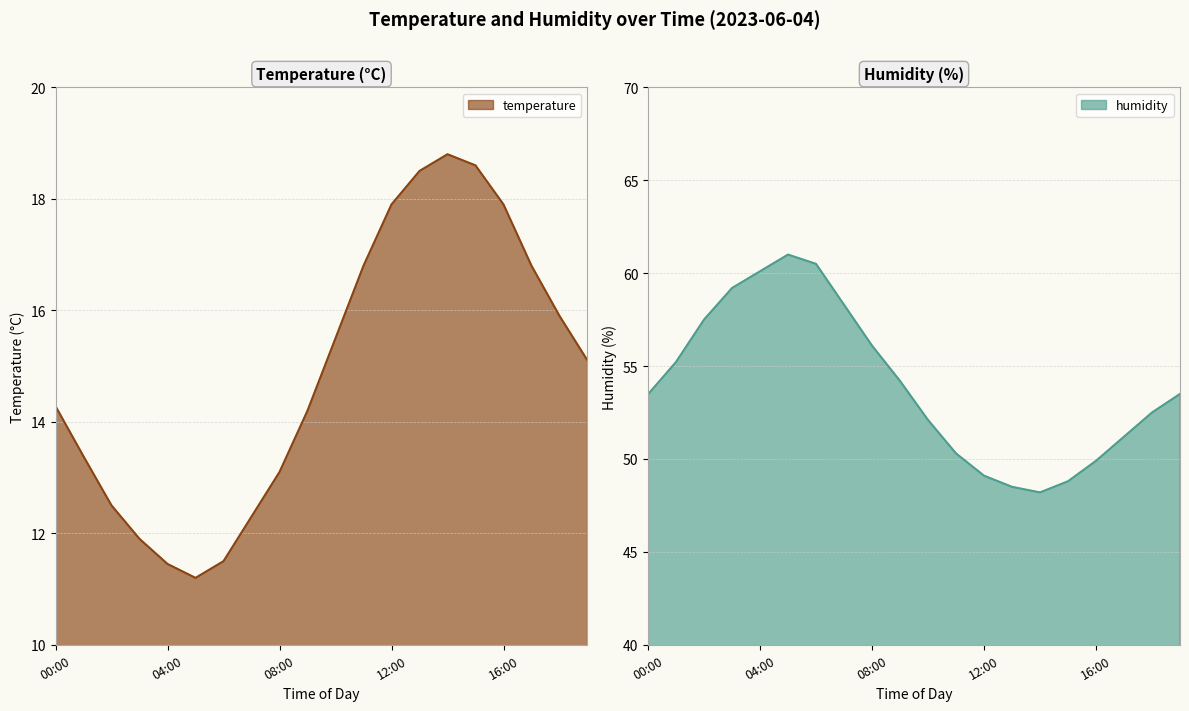

What is the difference between the humidity values at 16:00 and 13:00?

1.4